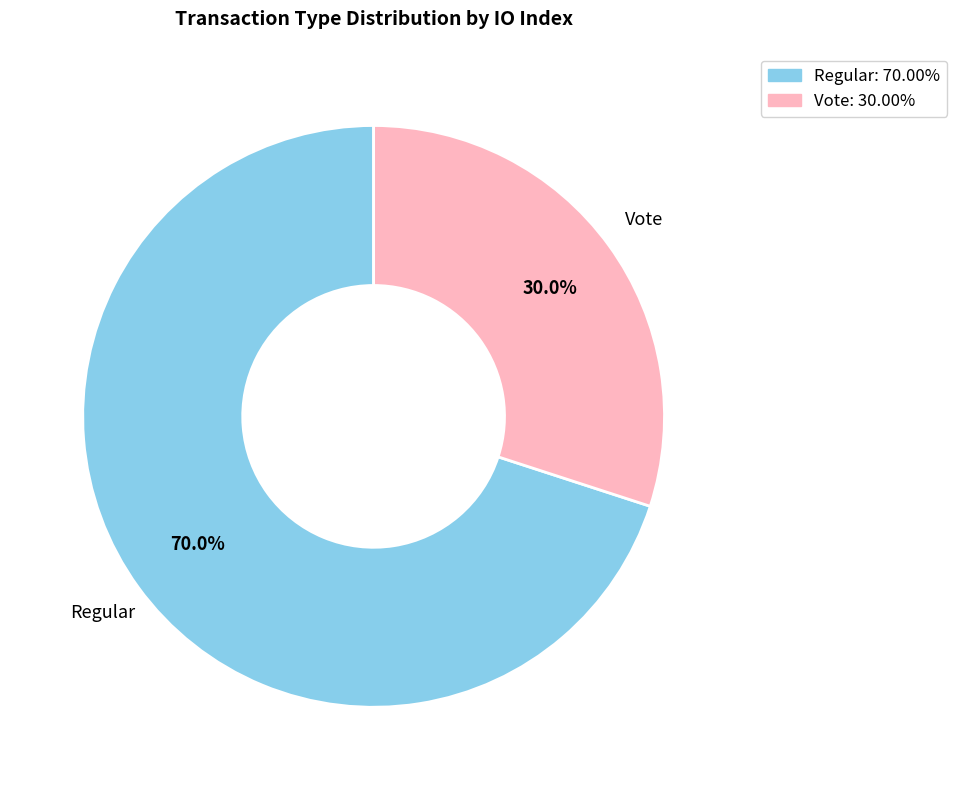

Rank the categories by value from highest to lowest.

Regular, Vote